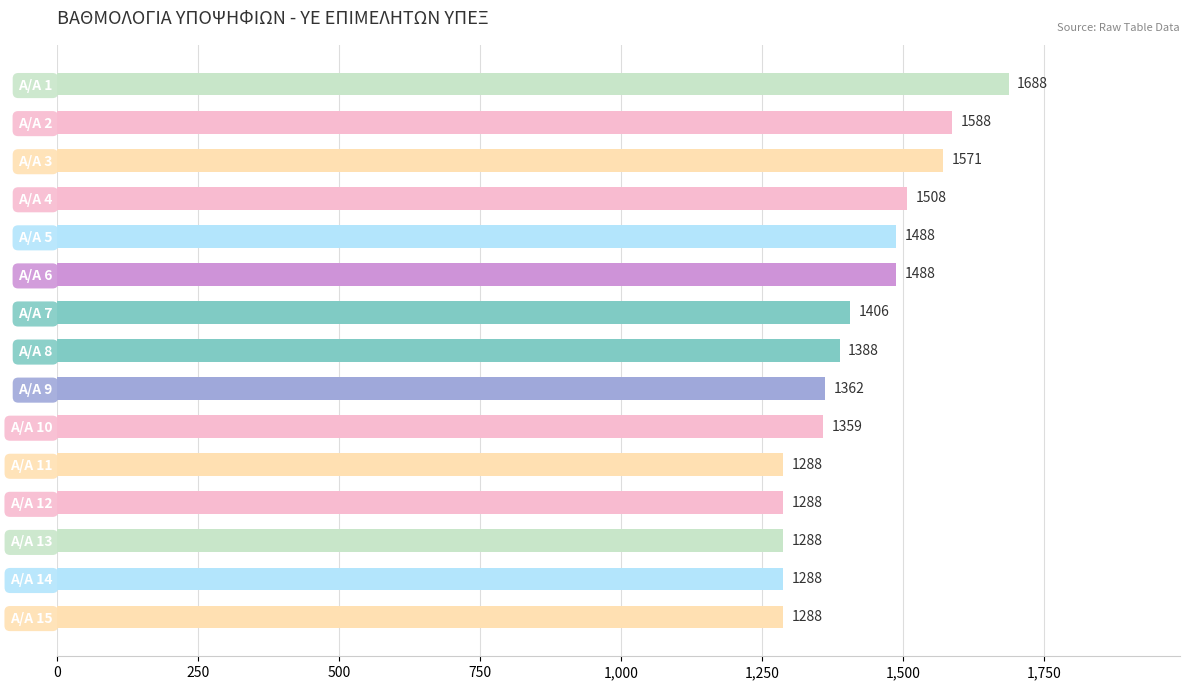

What is the minimum value shown in the chart?

1288